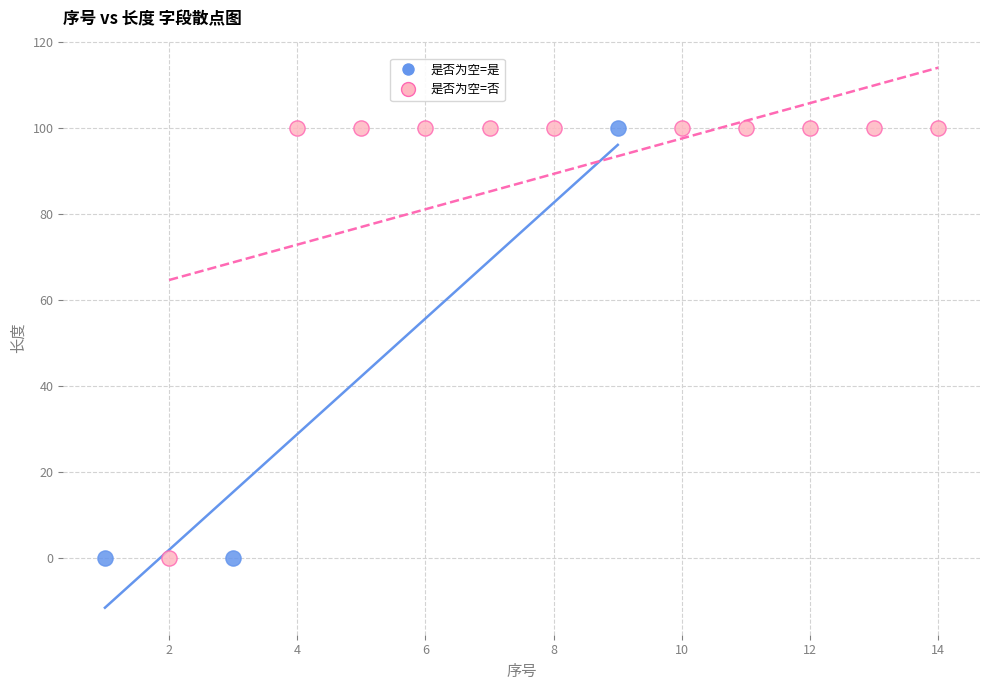

What are all the series names shown in the legend?

是否为空=是, 是否为空=否